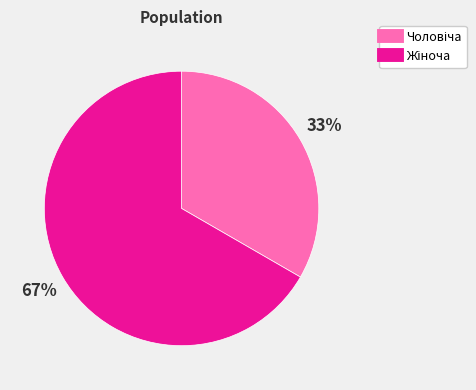

To the nearest percent, what is the average slice percentage?

50%